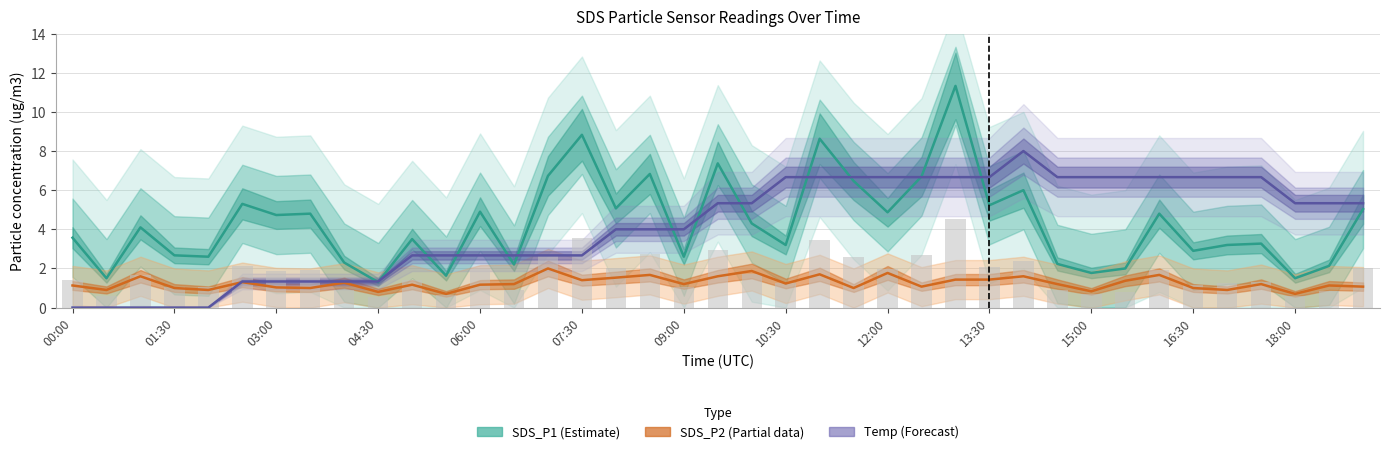

At how many categories does at least one series exceed 11?

1